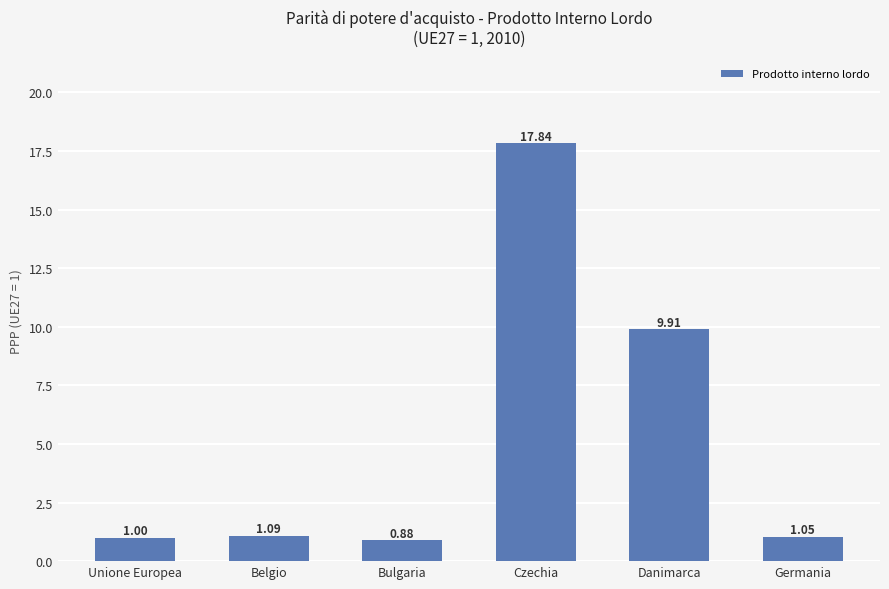

Which label corresponds to the smallest value in the chart?

Bulgaria